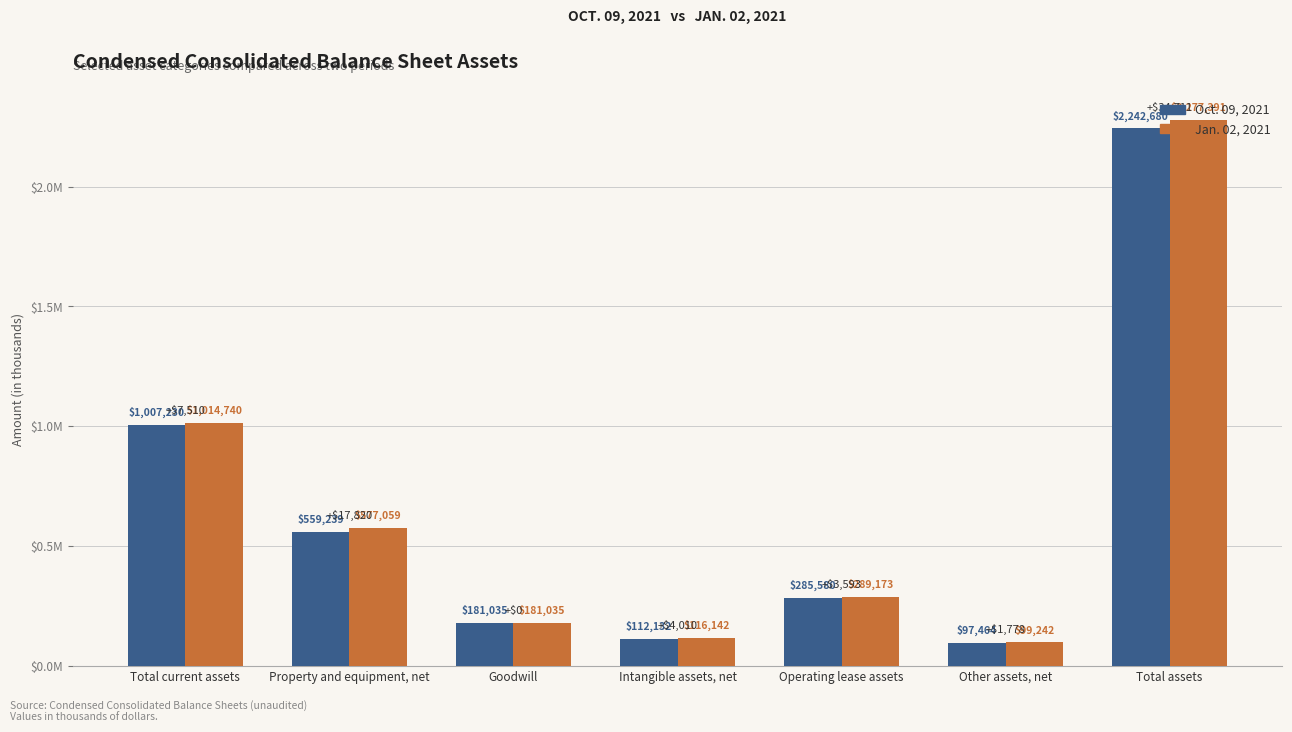

What is the difference between the second highest and second lowest values in the Jan. 02, 2021 series?

898598